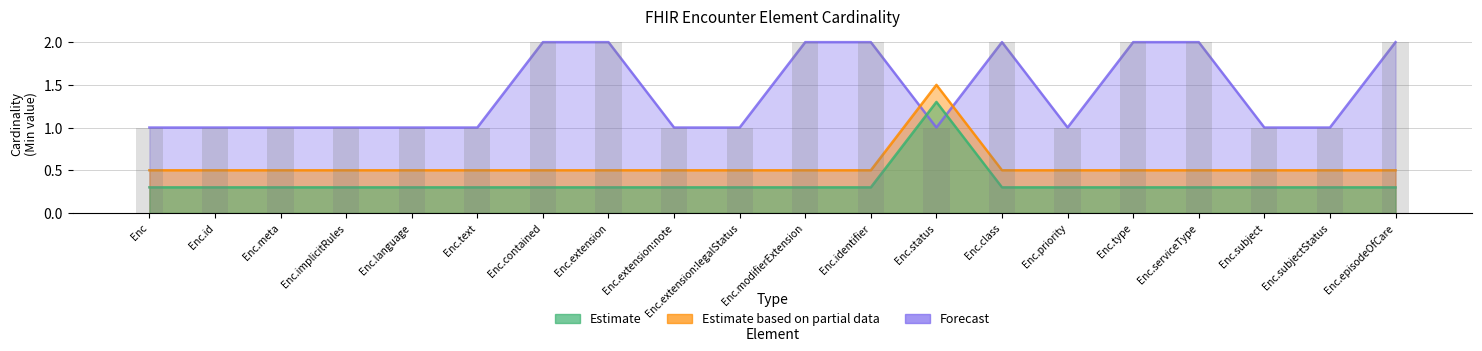

Reading left to right, what are all the values shown in this chart?

Forecast: 1.0	1.0	1.0	1.0	1.0	1.0	2.0	2.0	1.0	1.0	2.0	2.0	1.0	2.0	1.0	2.0	2.0	1.0	1.0	2.0
Estimate based on partial data: 0.5	0.5	0.5	0.5	0.5	0.5	0.5	0.5	0.5	0.5	0.5	0.5	1.5	0.5	0.5	0.5	0.5	0.5	0.5	0.5
Estimate: 0.3	0.3	0.3	0.3	0.3	0.3	0.3	0.3	0.3	0.3	0.3	0.3	1.3	0.3	0.3	0.3	0.3	0.3	0.3	0.3